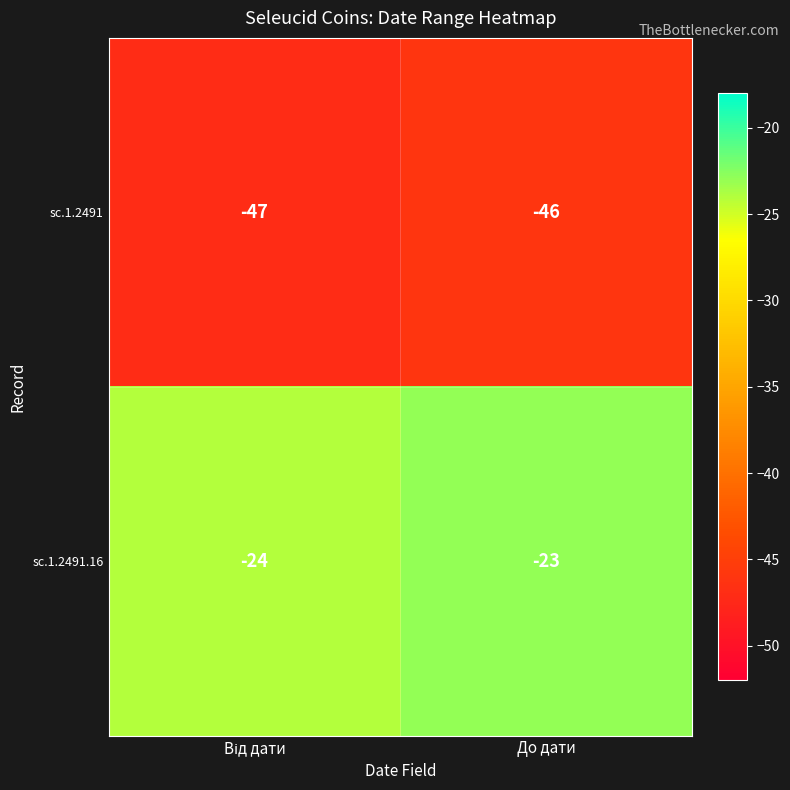

Reading left to right, transcribe all the data shown in this chart.

sc.1.2491: -47	-46
sc.1.2491.16: -24	-23